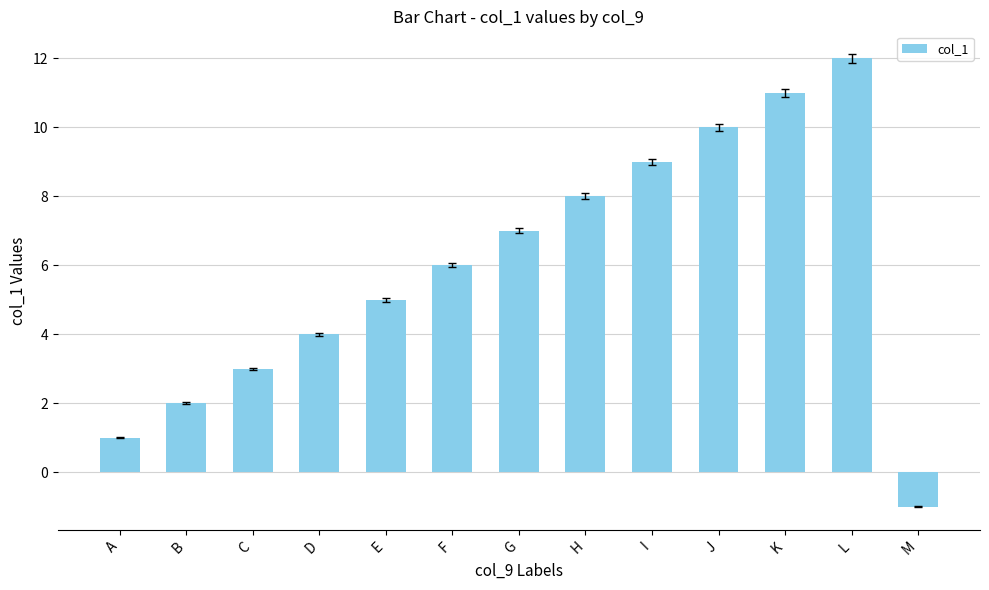

What is the average value?

6